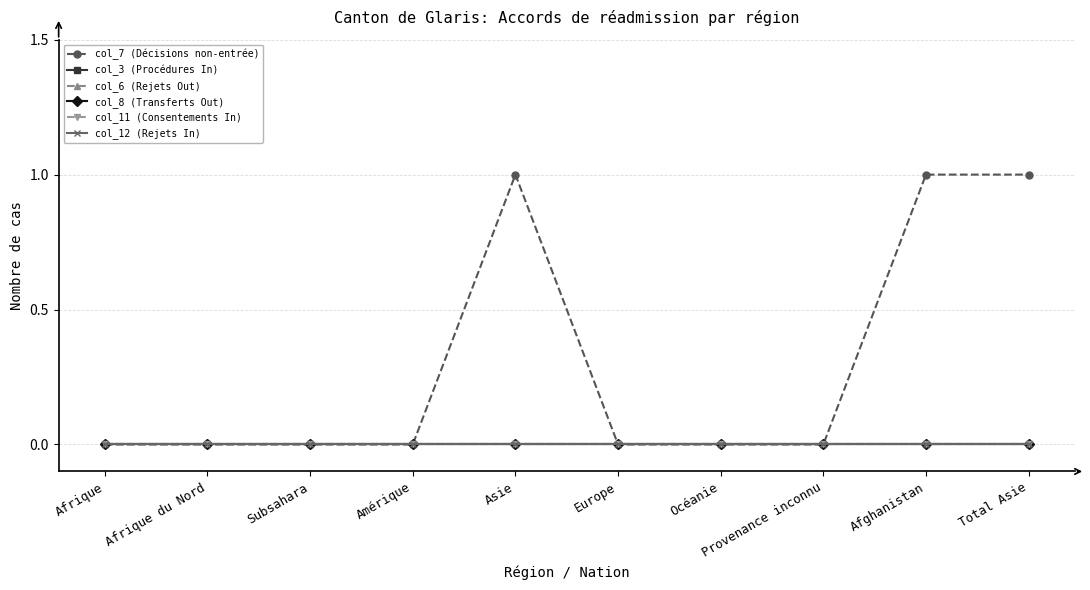

Between Subsahara and Océanie, which series saw the biggest shift?

col_7 (Décisions non-entrée)